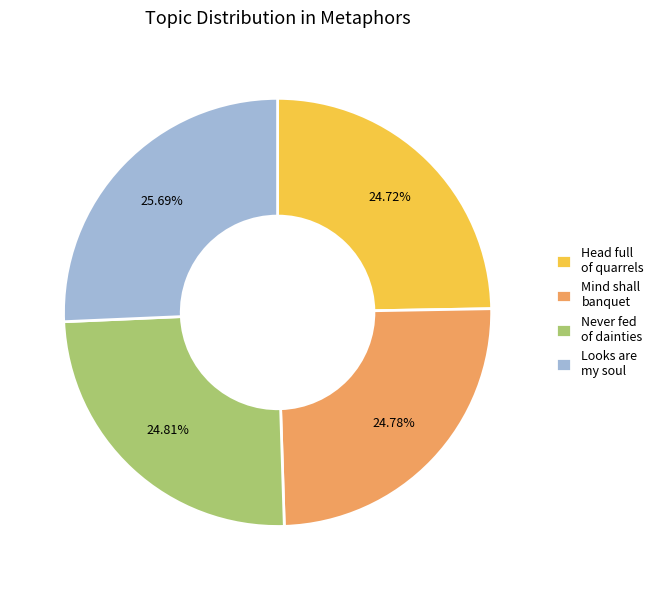

True or false: Looks are my soul accounts for 11% of the total.

False